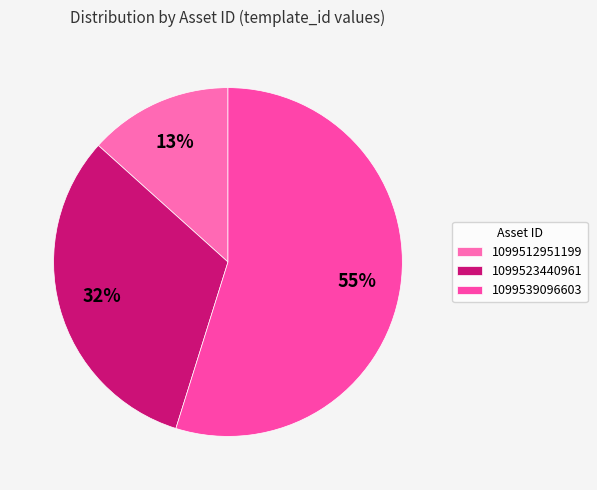

To the nearest percent, what is the combined percentage of 1099539096603 and 1099512951199?

68%